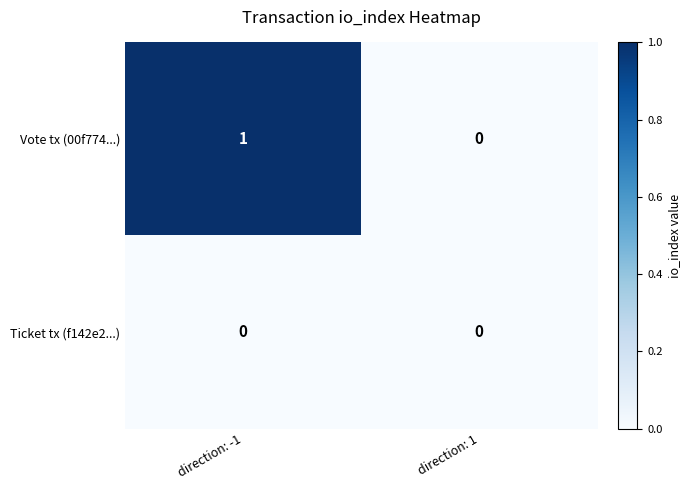

How many distinct data groups are displayed?

2